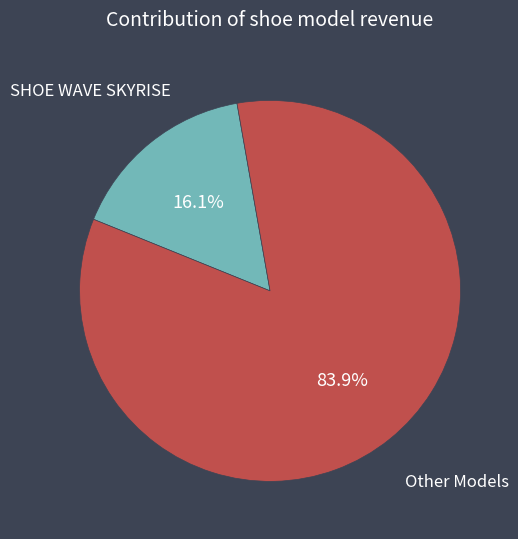

Does any single category account for the majority?

Yes